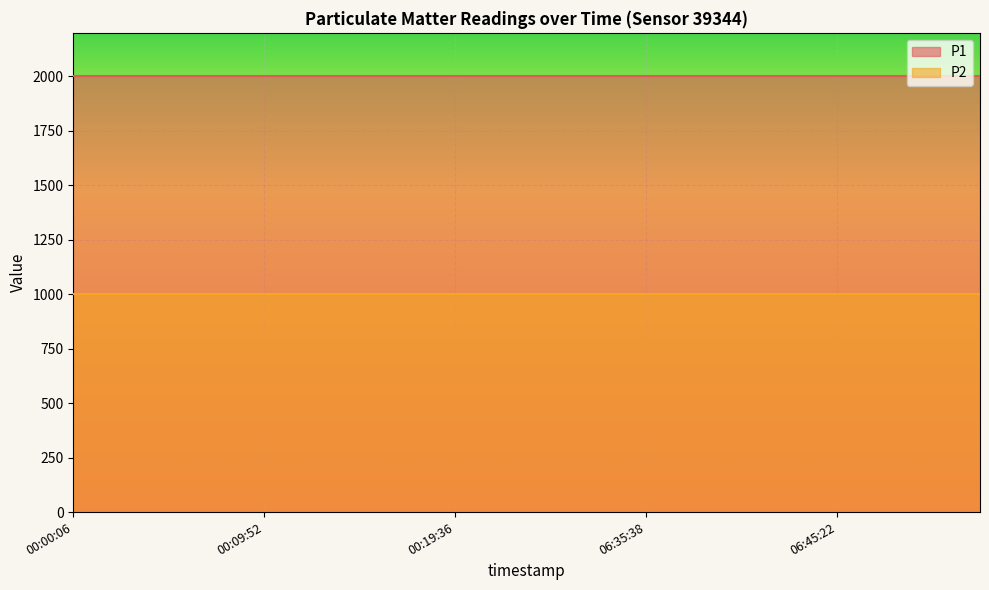

Rank the series by their average value, from lowest to highest.

P2, P1